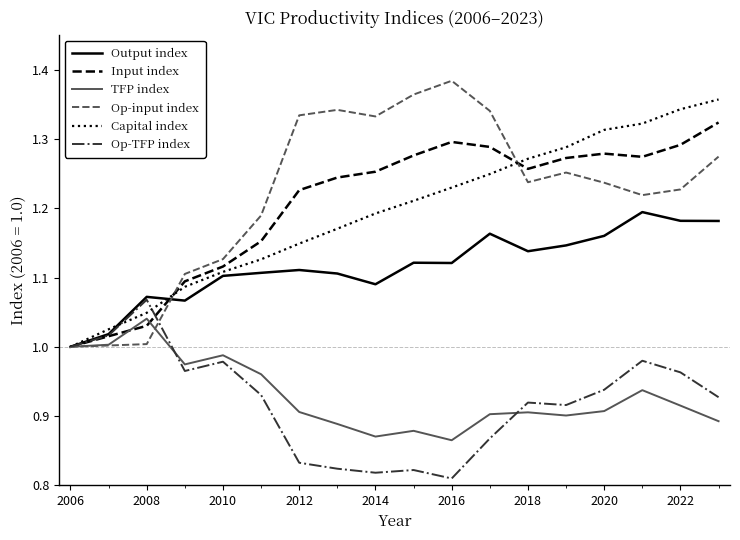

Which series has the largest range (max minus min)?

Op-input index